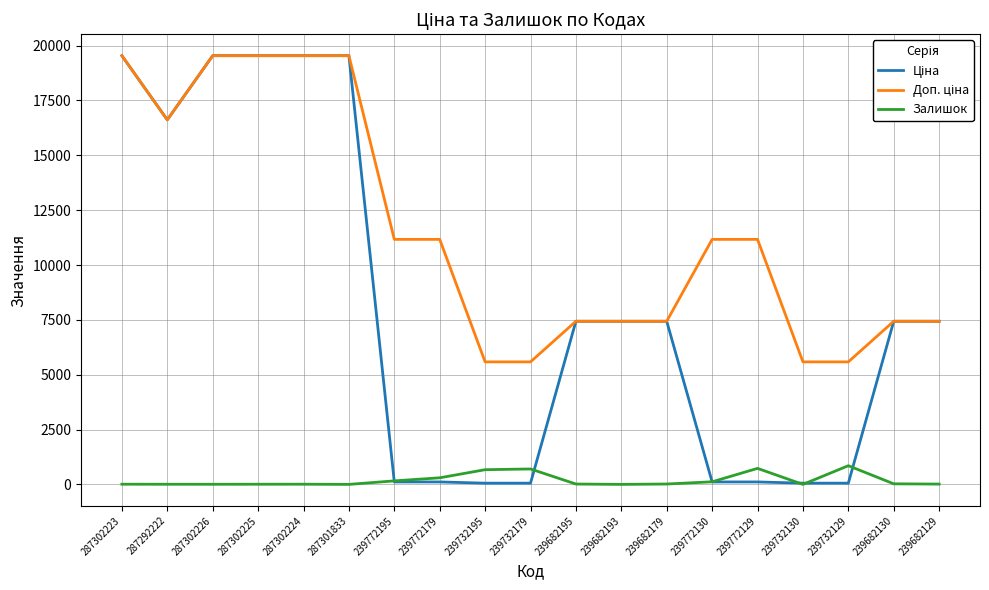

What is the maximum value for Залишок?

852.0